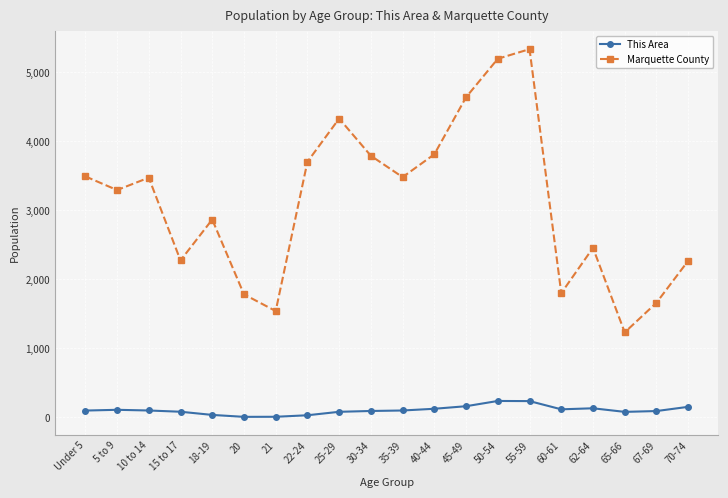

What is the sum of all This Area values?

2104